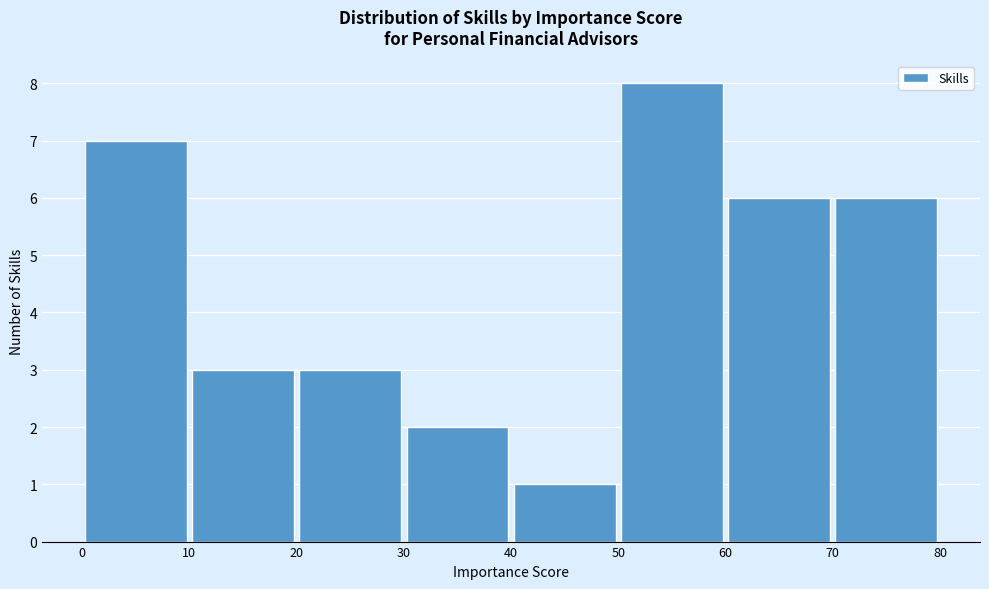

Reading left to right, list every bar in this chart as the range it spans on the x-axis followed by its height. The values are not printed on the chart, so give them approximately, as read against the axis.

0 to 10: 7
10 to 20: 3
20 to 30: 3
30 to 40: 2
40 to 50: 1
50 to 60: 8
60 to 70: 6
70 to 80: 6